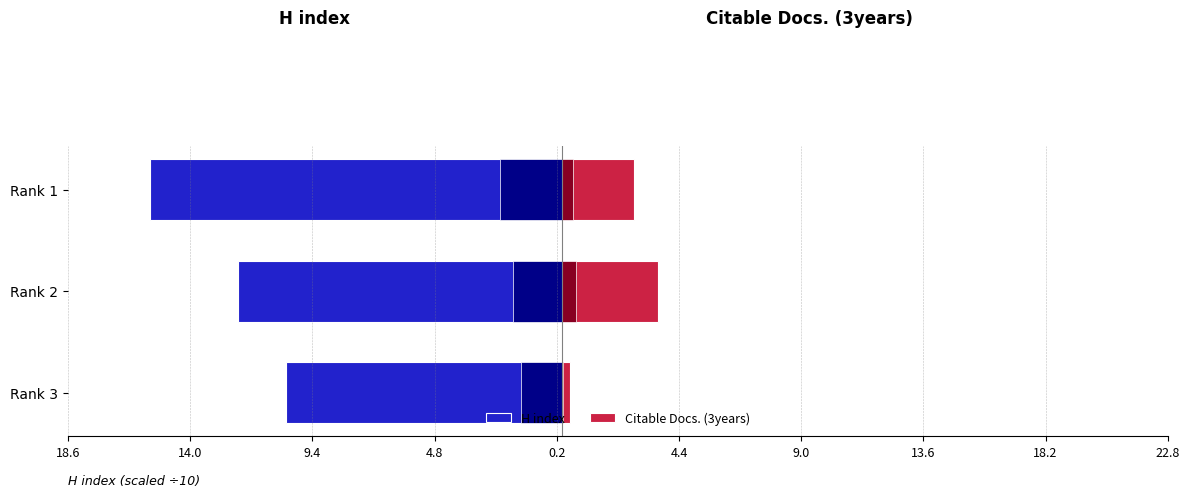

Which has a higher value, Rank 1 or Rank 3?

Rank 3